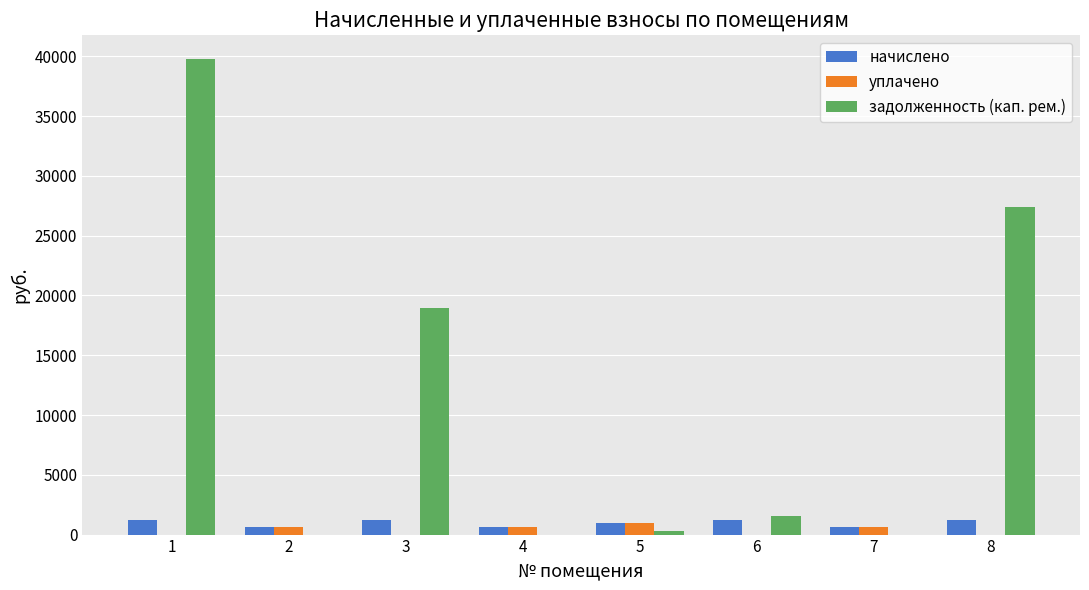

Which series has the widest spread of values?

задолженность (кап. рем.)